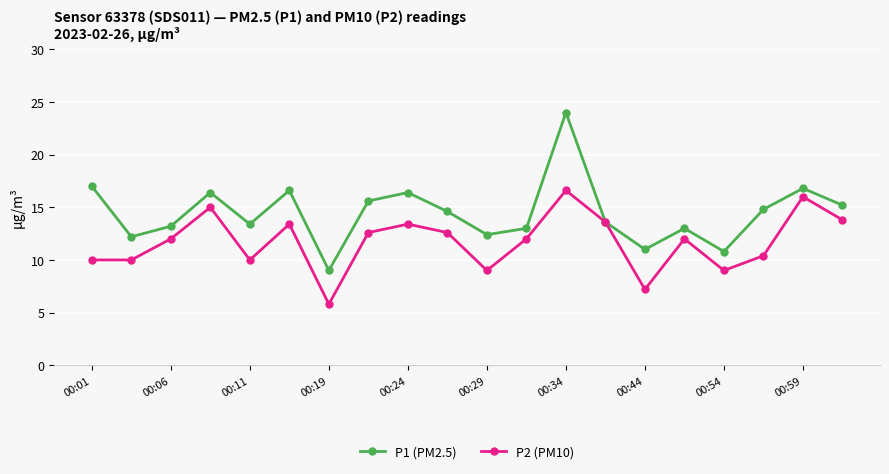

What is the value of the P2 (PM10) point at the 8th from the left?

12.6